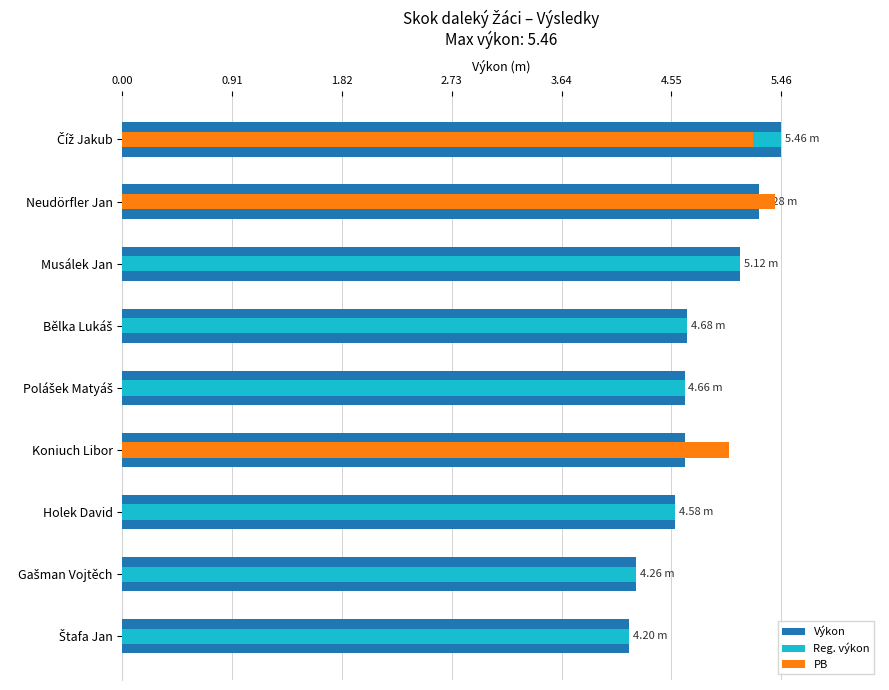

Rank the categories by Reg. výkon value from lowest to highest.

Štafa Jan, Gašman Vojtěch, Holek David, Polášek Matyáš, Koniuch Libor, Bělka Lukáš, Musálek Jan, Neudörfler Jan, Číž Jakub